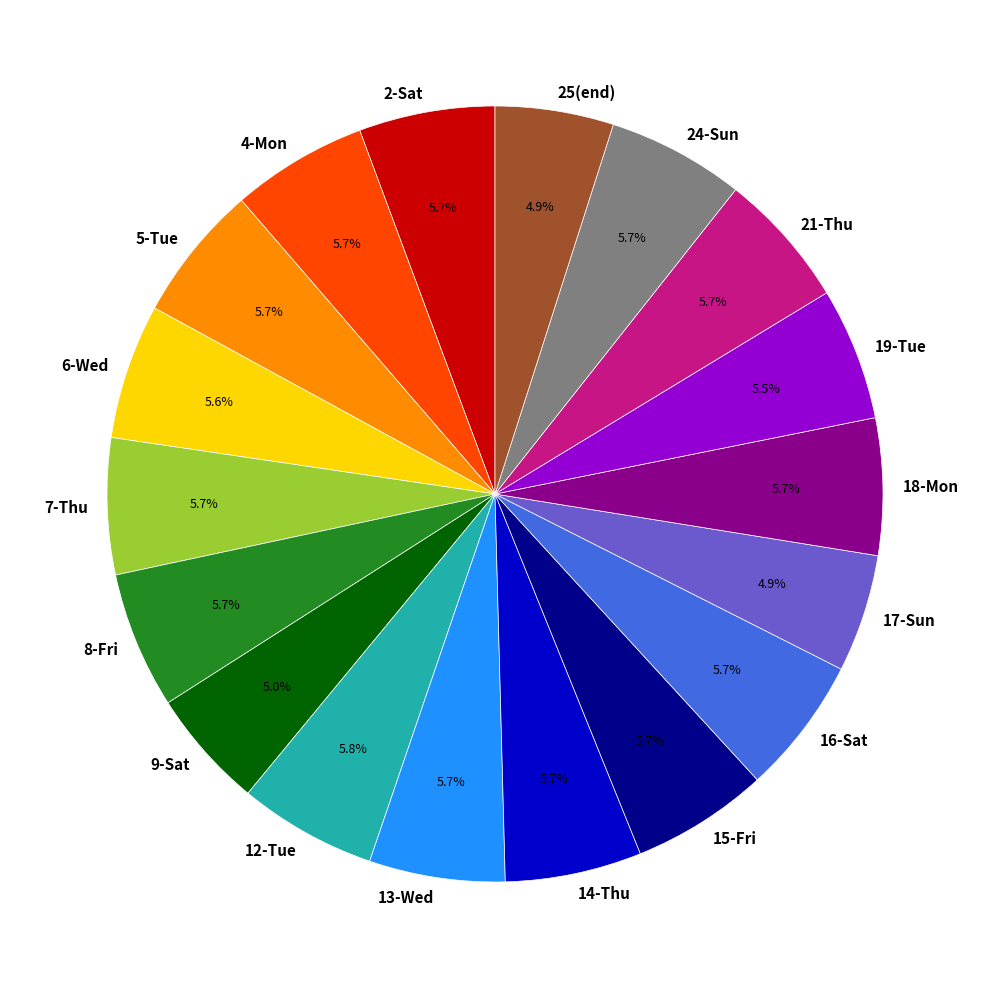

To the nearest percent, what portion does 4-Mon represent?

6%